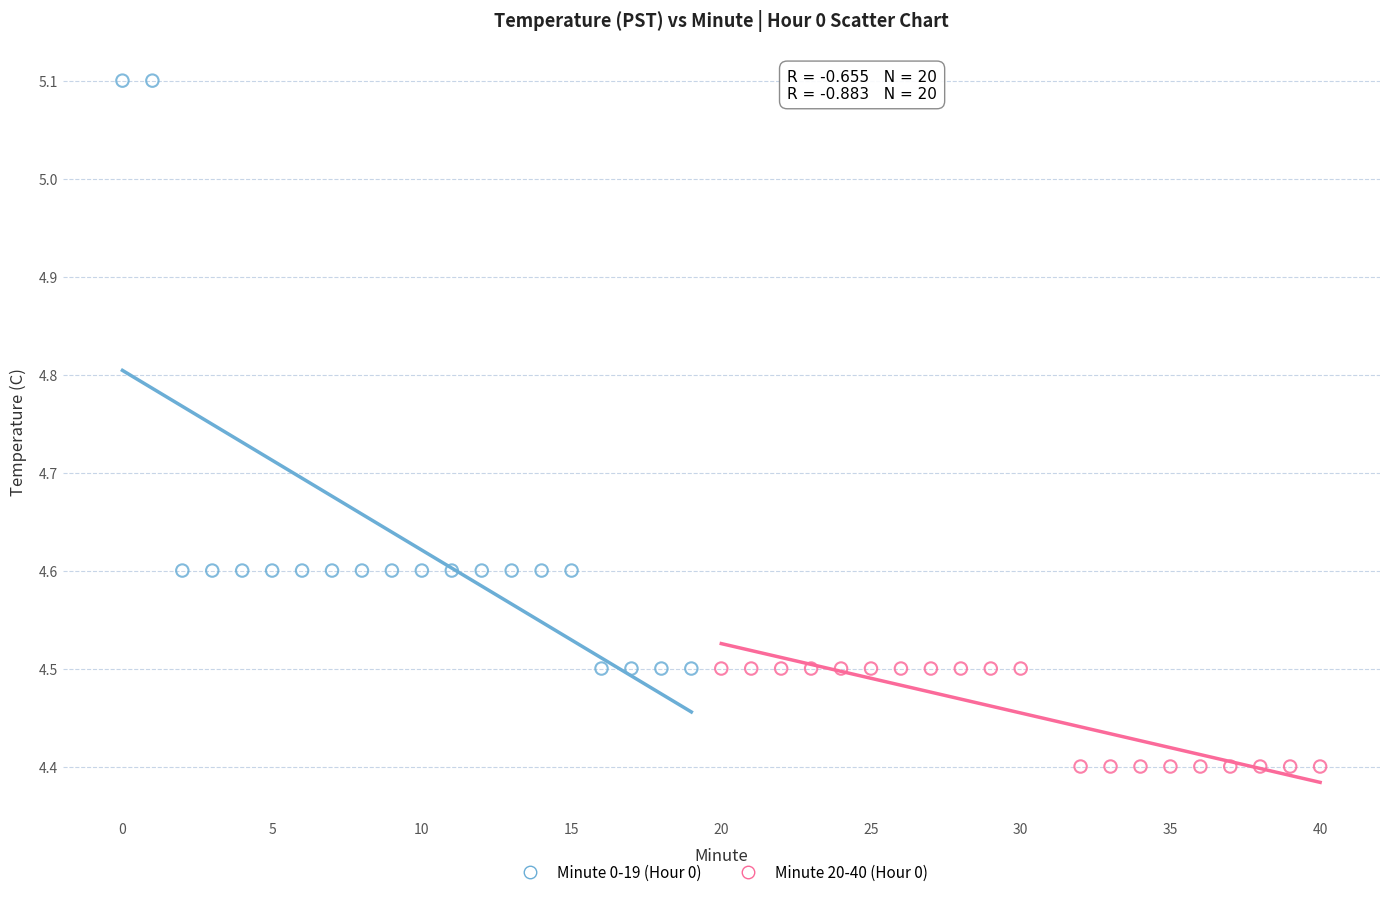

Which series contains the lowest Y value?

Minute 20-40 (Hour 0)